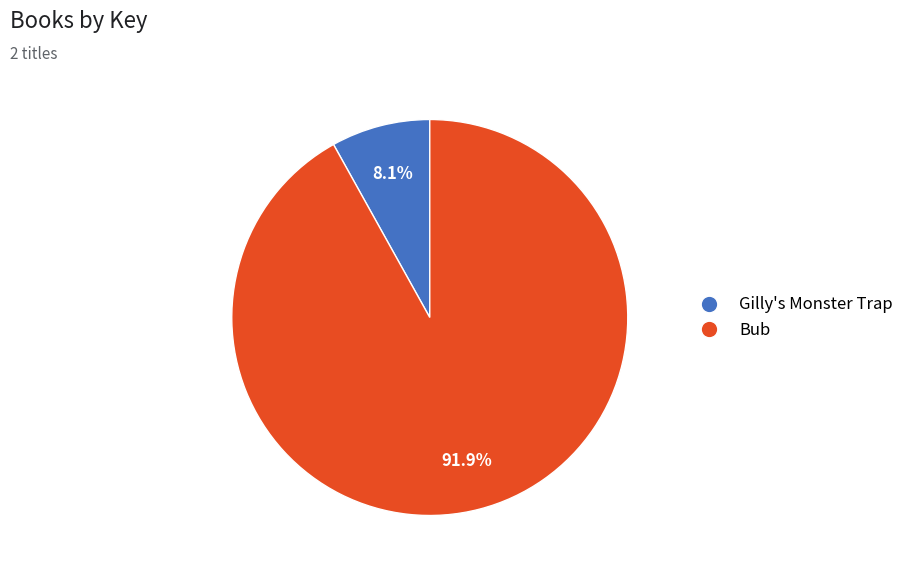

Which slice is the largest?

Bub